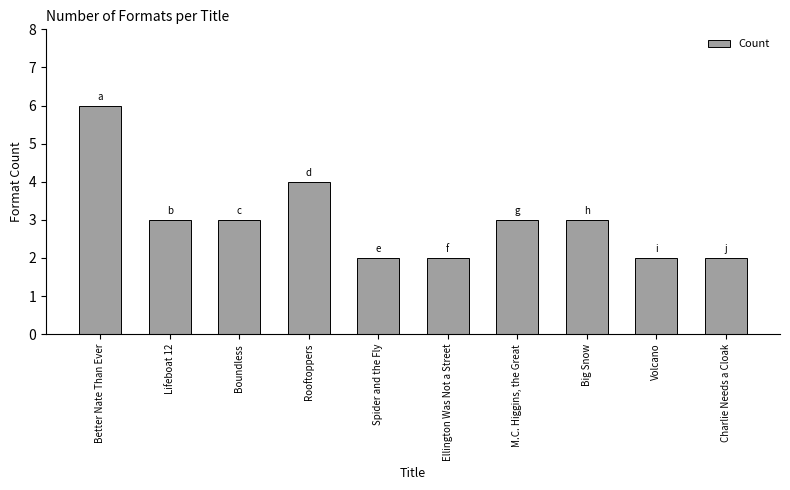

Count the number of categories in the chart.

10